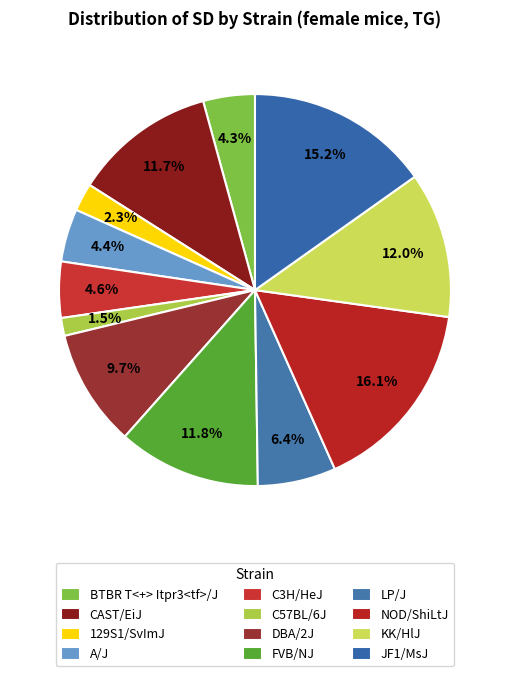

To the nearest percent, what portion does NOD/ShiLtJ represent?

16%